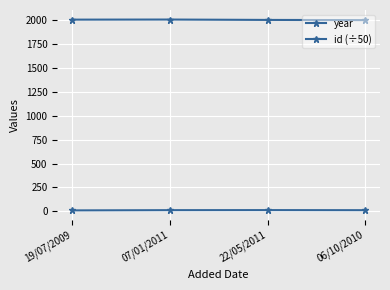

How many values in the year series are below 2008?

2